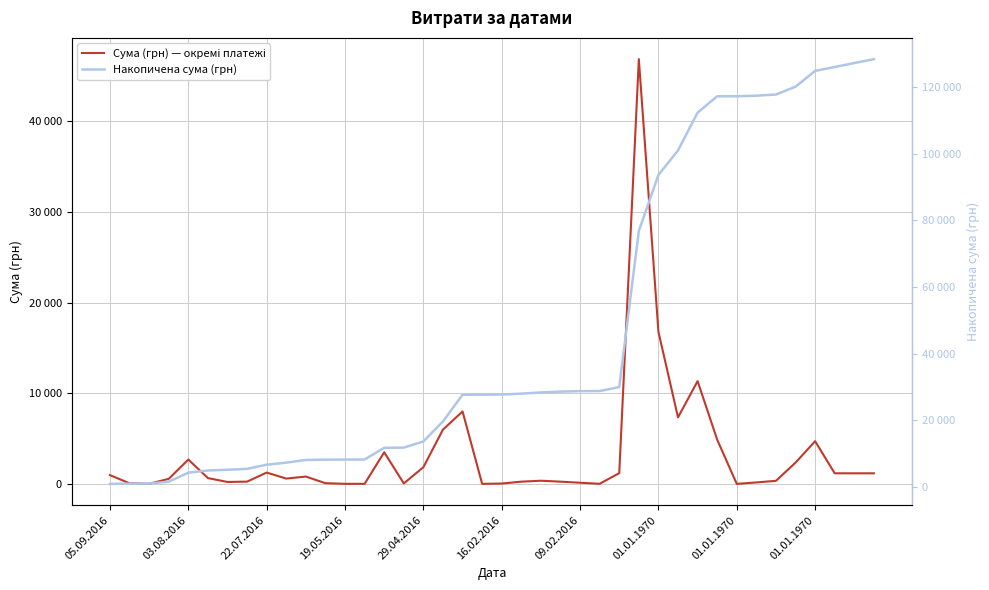

Which category has the highest value in the Накопичена сума (грн) series?

39